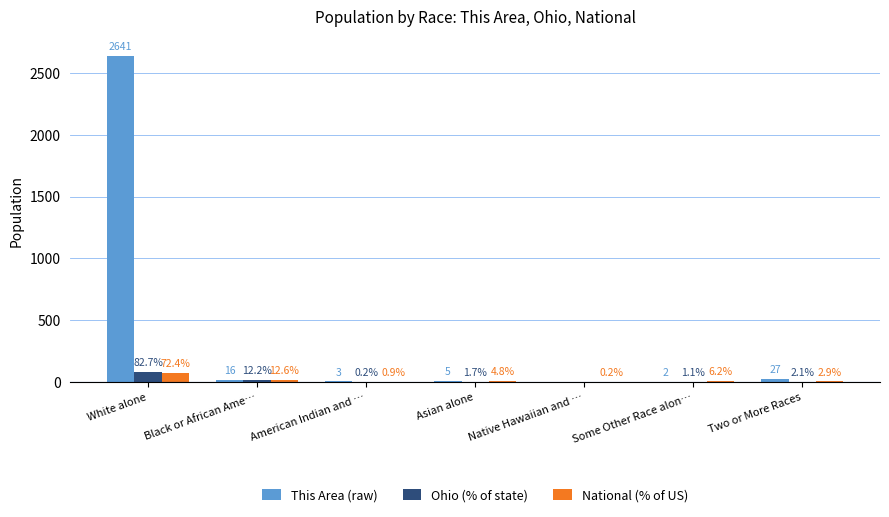

Is the value of This Area (raw) at Some Other Race alon… greater than the value of Ohio (% of state) at Native Hawaiian and …?

Yes